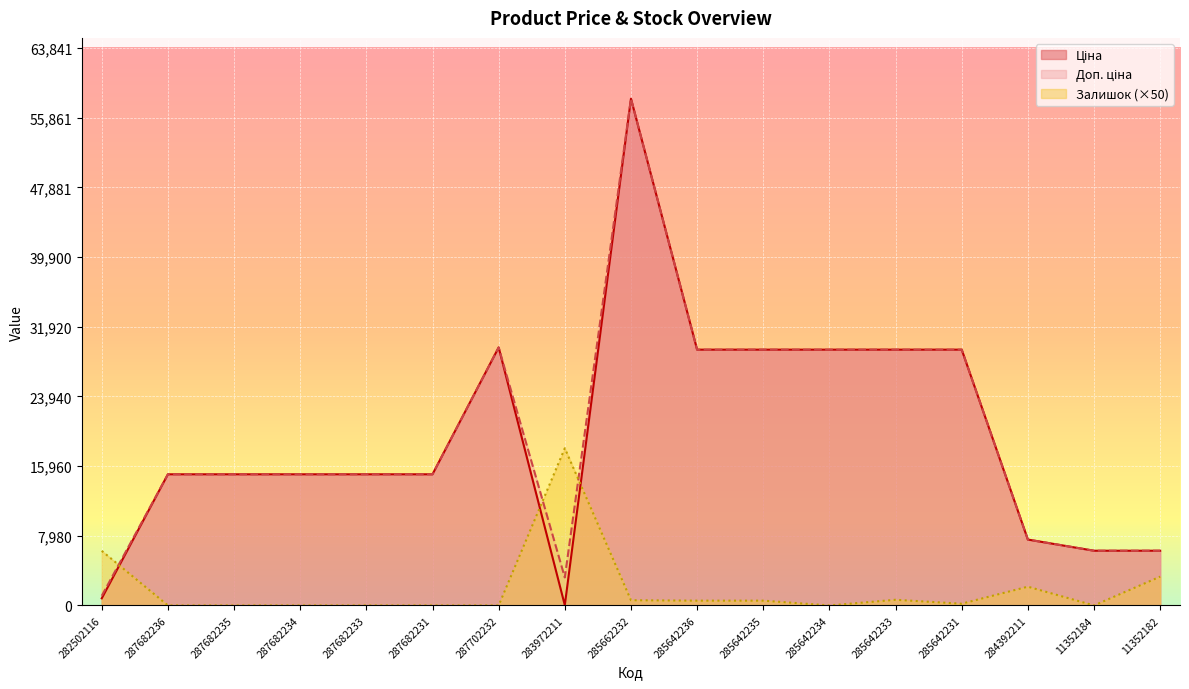

Does the chart display data point markers on the line(s)?

No